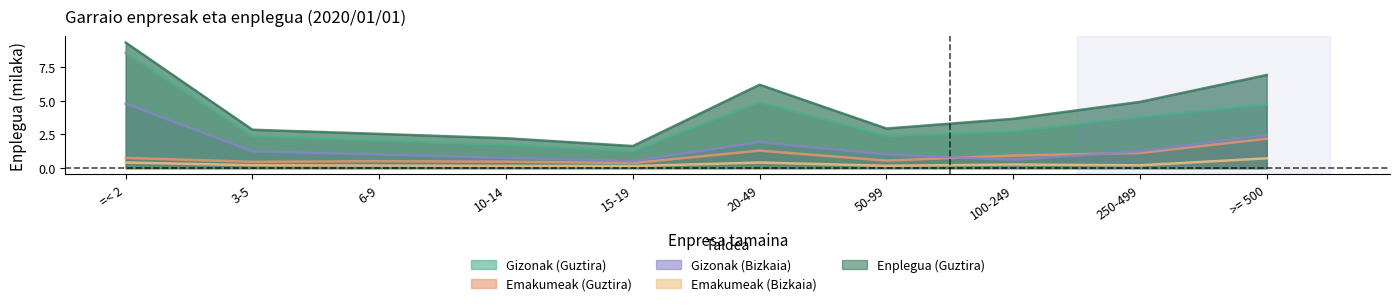

At how many categories does at least one series exceed 9?

1